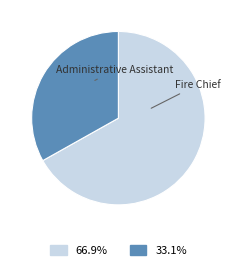

Which category has the biggest portion of the pie?

Fire Chief